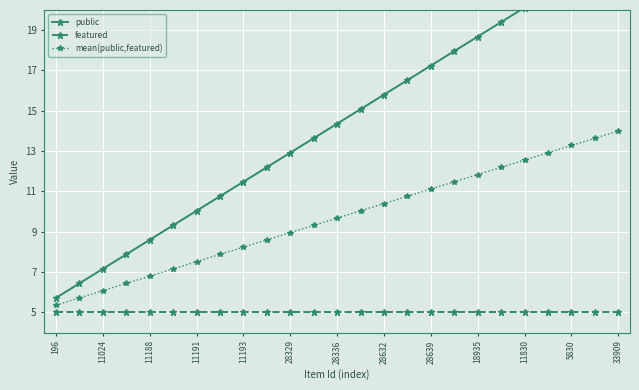

Rank the series by their average value, from lowest to highest.

featured, mean(public,featured), public